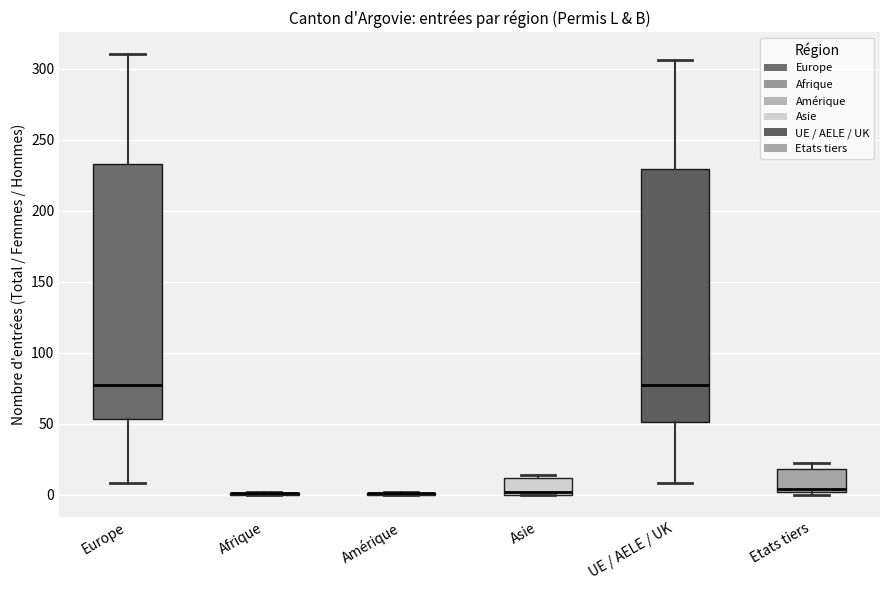

Reading left to right, transcribe this box plot: for each box, give where its median line is, the range the box spans, and where its two whiskers end, as read against the y-axis. The values are not printed on the chart, so give them approximately, as read against the axis.

Europe: median 75, box 55 to 235, whiskers 10 to 310
Afrique: box collapsed to a line at 0, whiskers 0 to 0
Amérique: box collapsed to a line at 0, whiskers 0 to 0
Asie: median 0 (just above the box's lower edge), box 0 to 10, whiskers 0 to 15
UE / AELE / UK: median 75, box 50 to 230, whiskers 10 to 305
Etats tiers: median 5, box 0 to 20, whiskers 0 (just below the box's lower edge) to 20 (just above the box's upper edge)